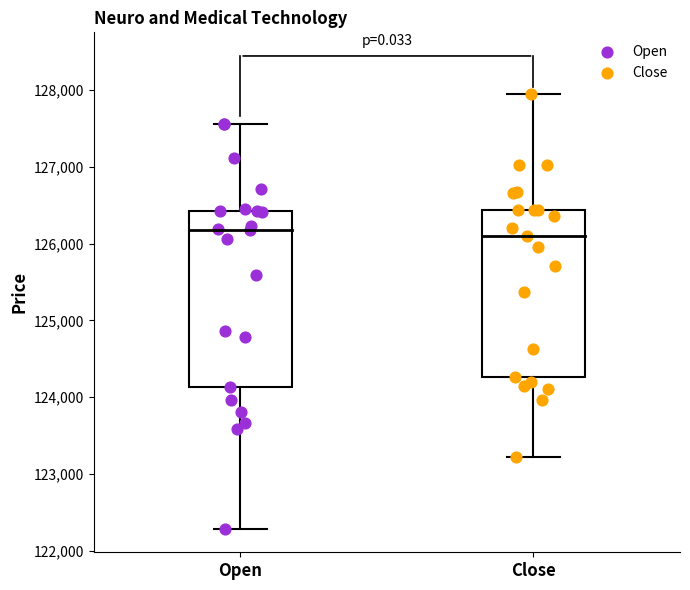

Which series reaches the maximum Y coordinate?

Close